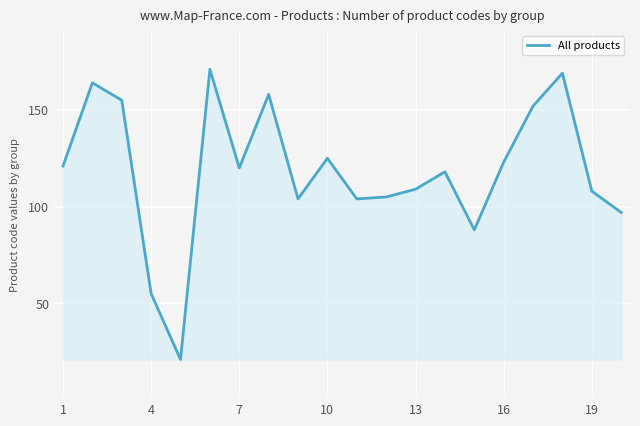

How many interior local peaks (higher than both neighbors) does the data have?

6